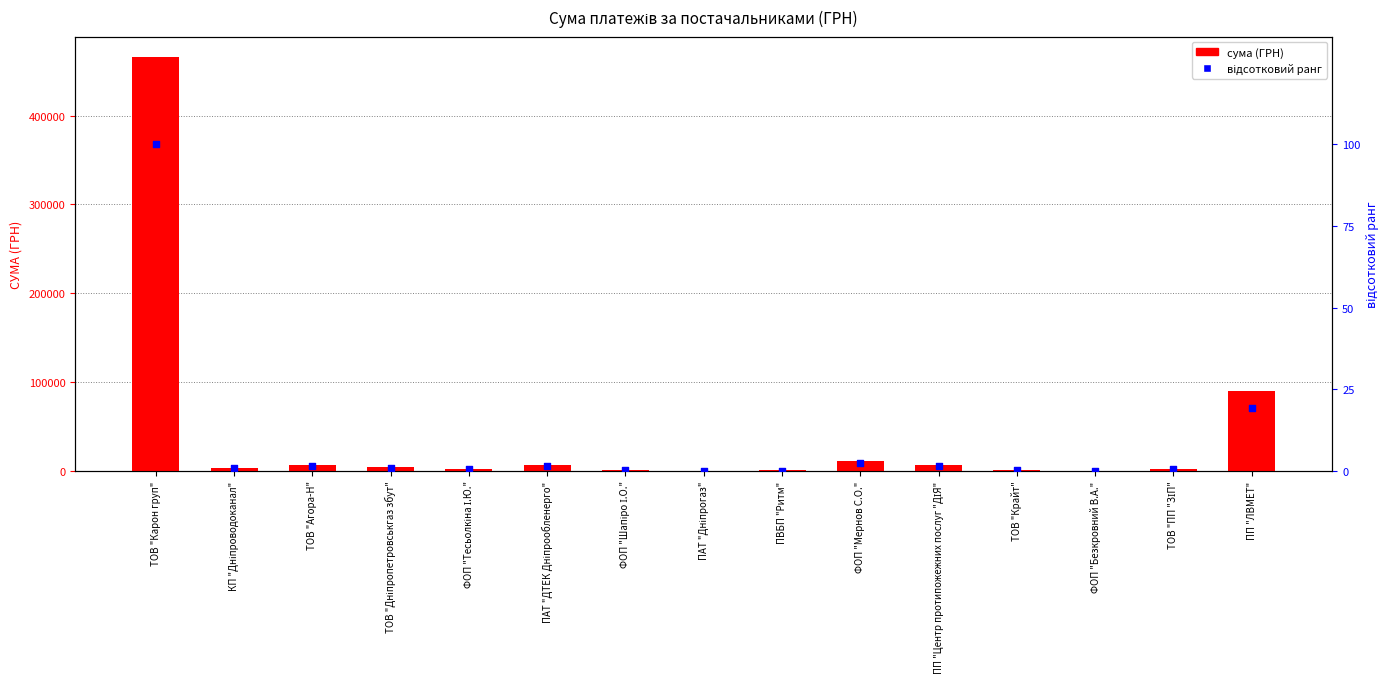

At how many categories does at least one series exceed 257895?

1